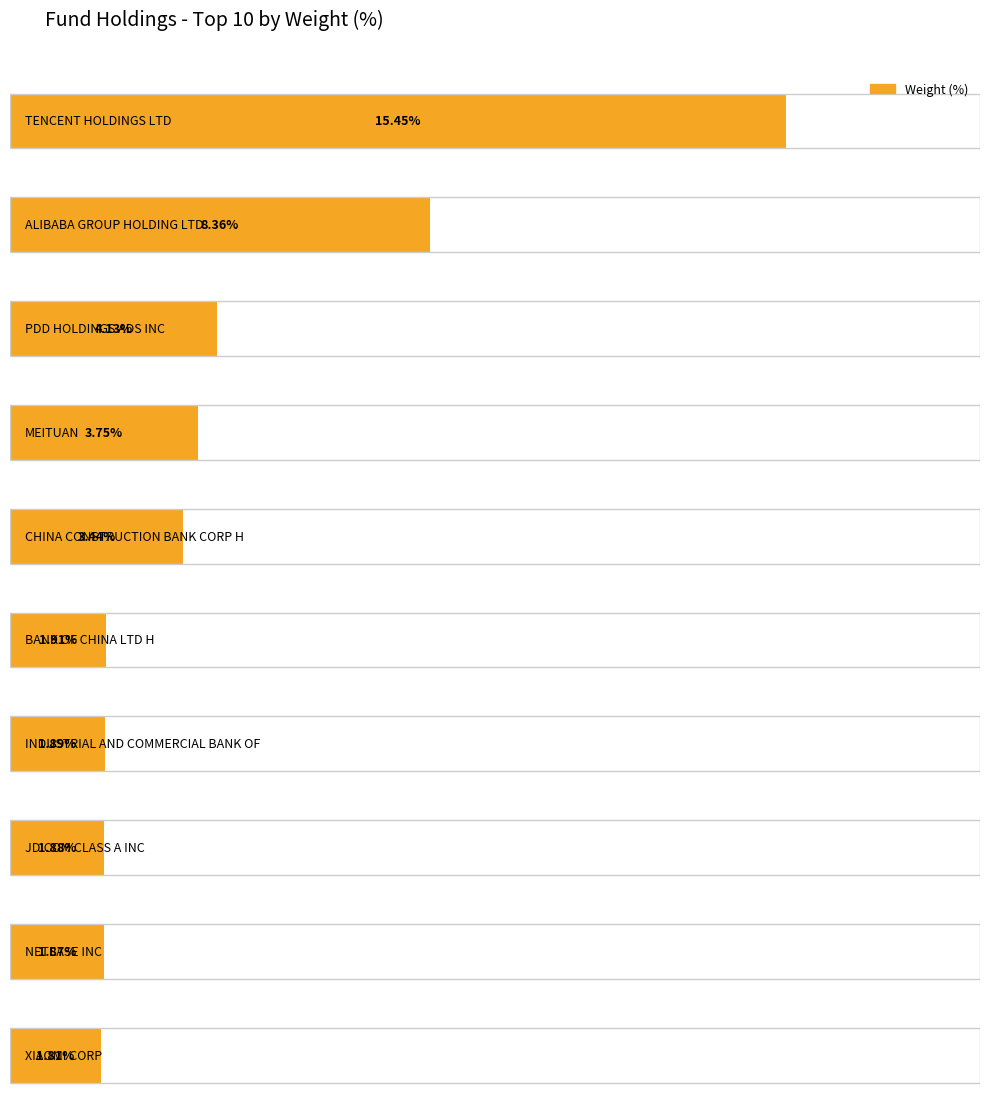

What is the average value?

4.4